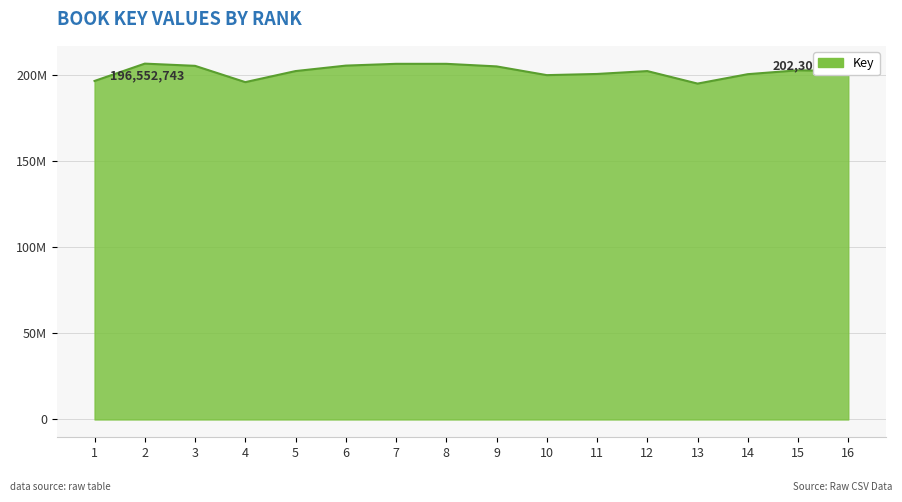

Does the chart display data point markers on the line(s)?

No